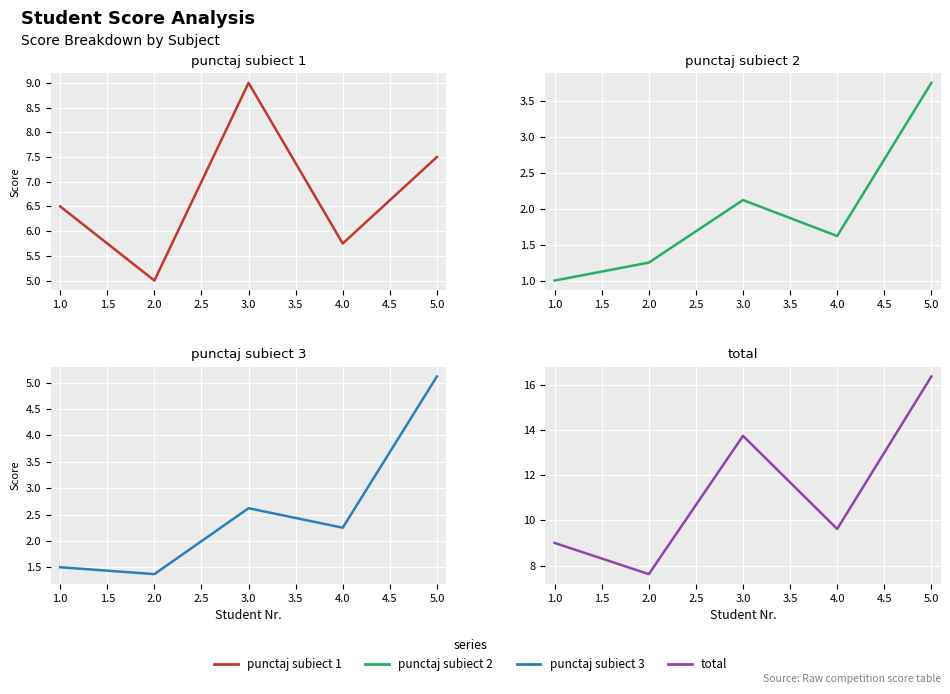

How many lines are shown in the chart?

4